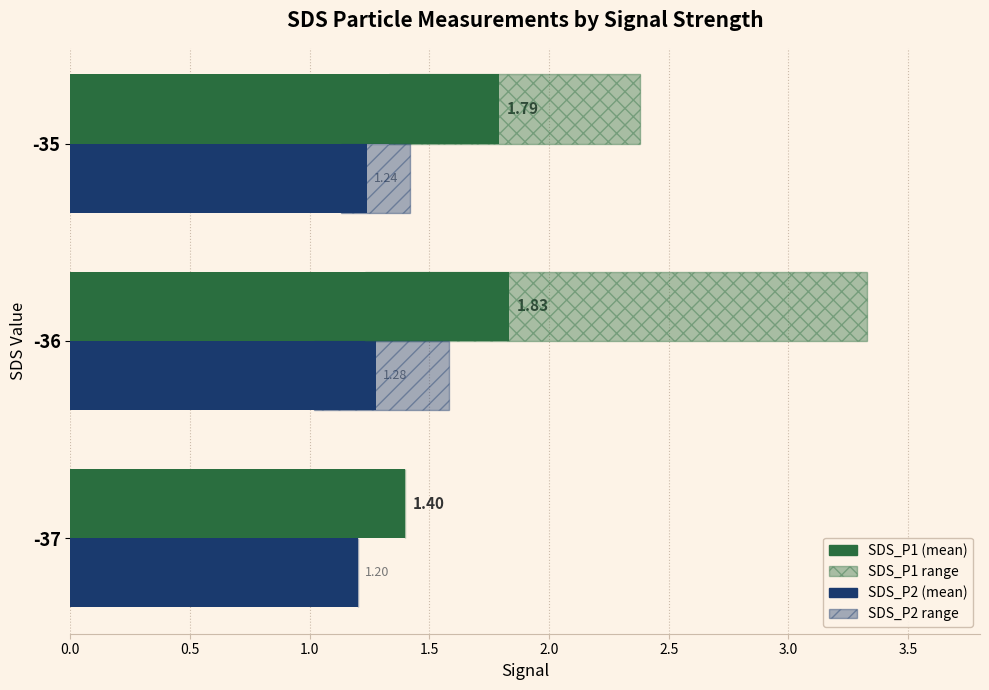

How many bars are there in each group?

2